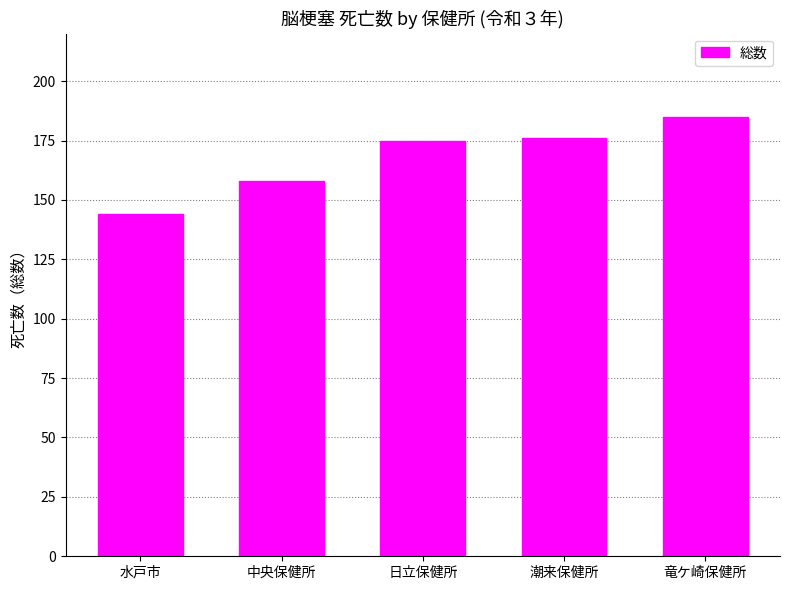

Are the bars grouped side by side (vs. stacked)?

No